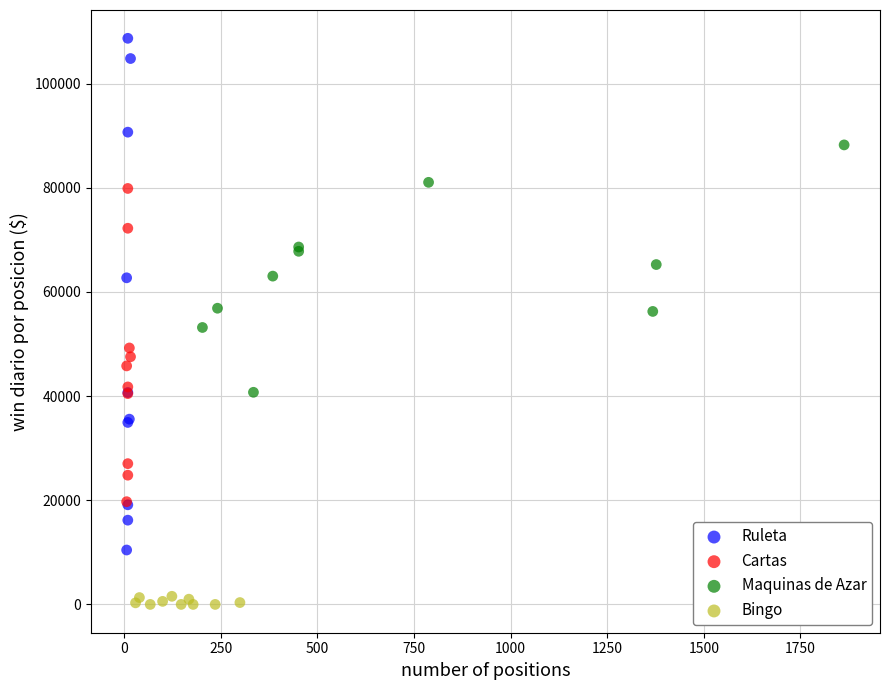

Which series reaches the maximum Y coordinate?

Ruleta